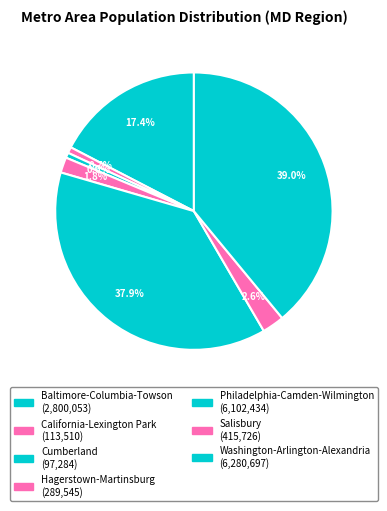

Is there a majority slice in this chart?

No